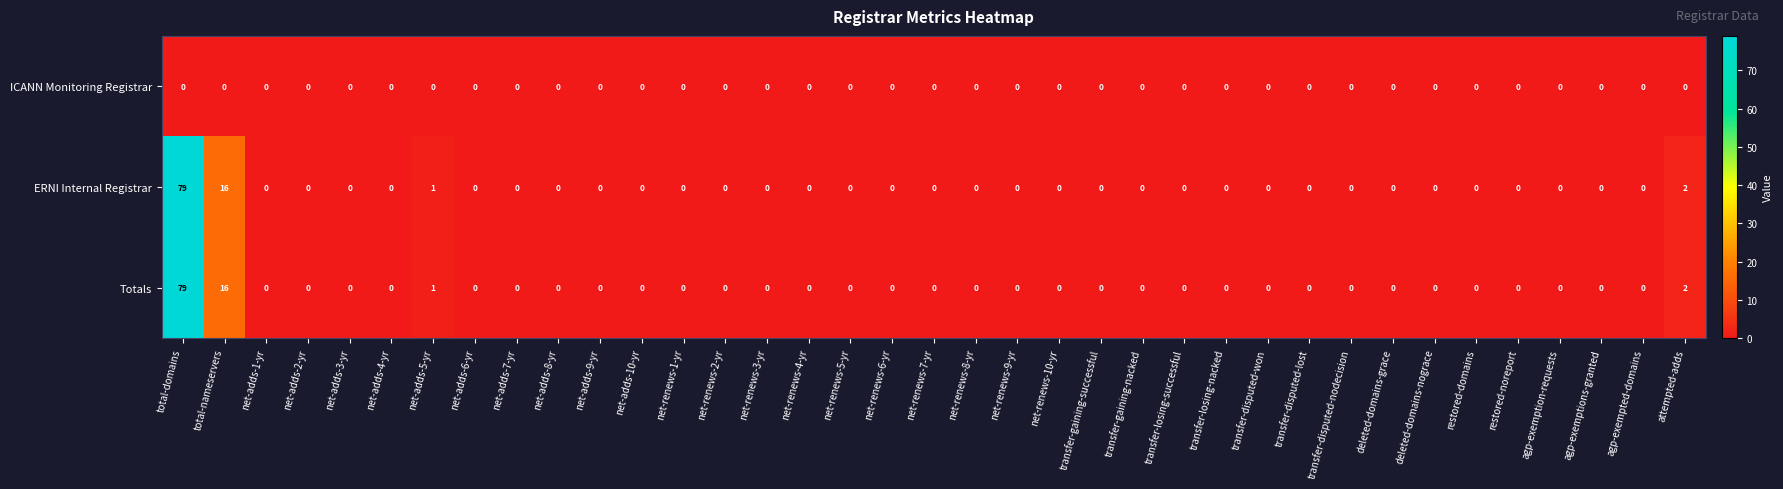

At which category is the sum across all series the highest?

total-domains